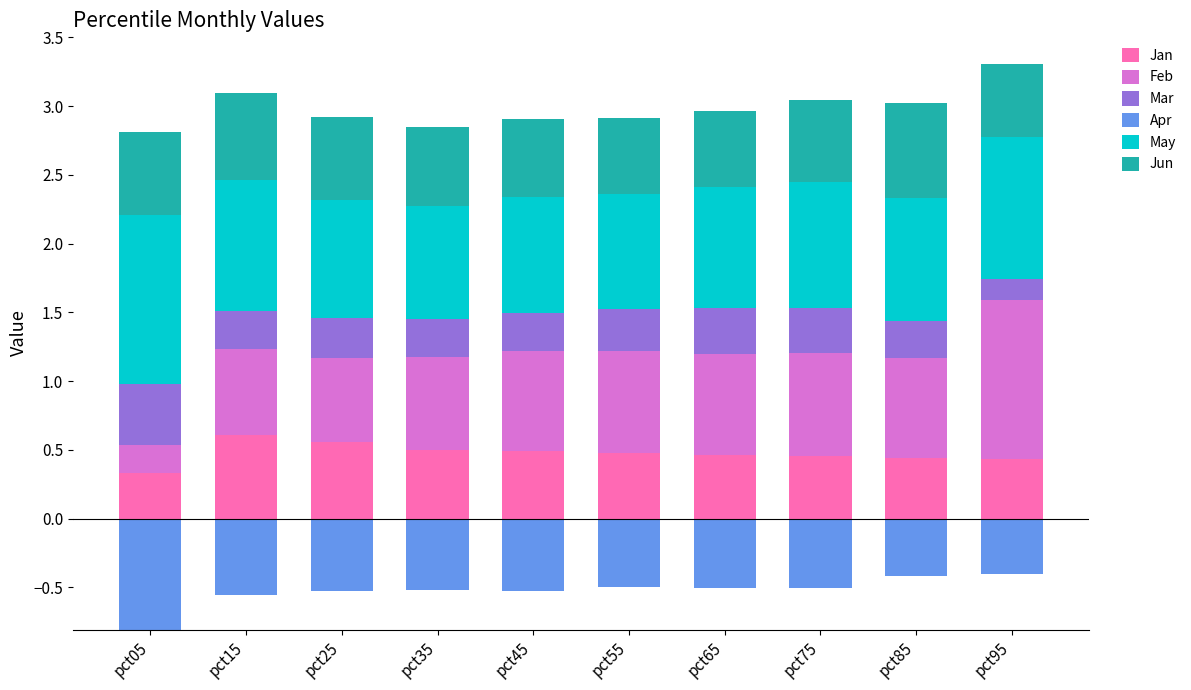

What is the sum of the Mar values at pct95 and pct55?

0.5